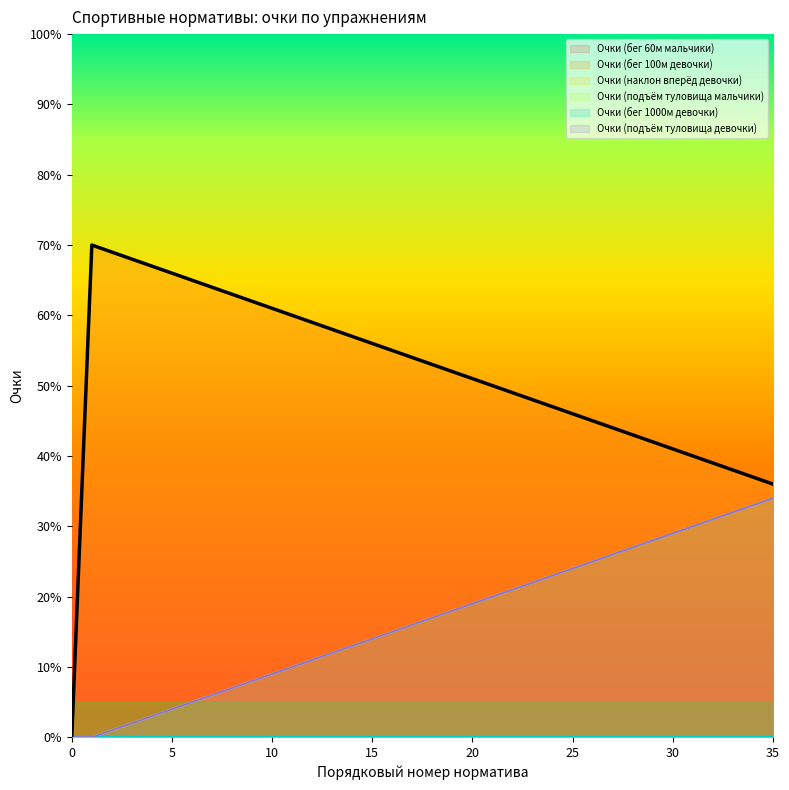

True or false: Очки (наклон вперёд девочки) and Очки (подъём туловища девочки) intersect in this chart.

False